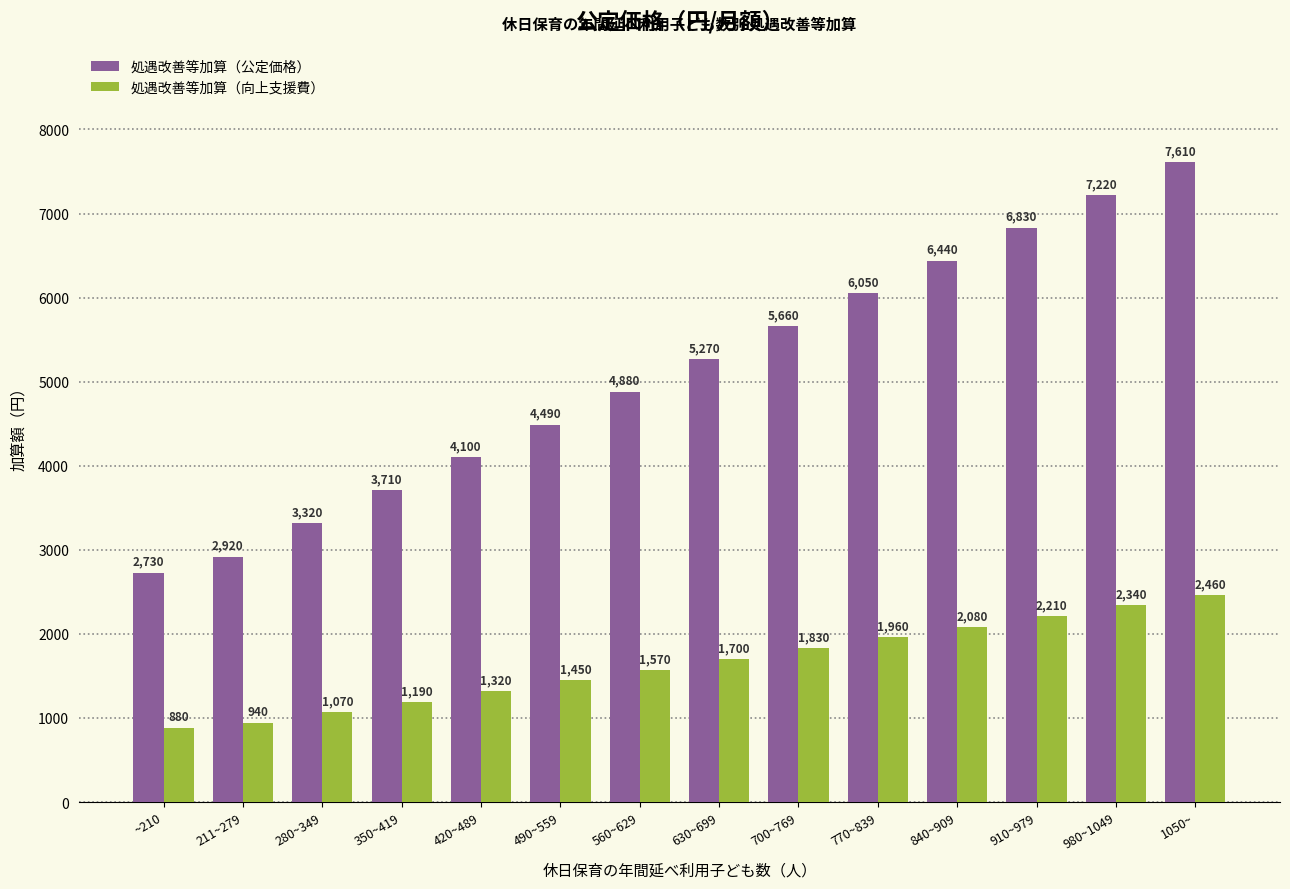

Is the value of 処遇改善等加算（公定価格） at ~210 greater than the value of 処遇改善等加算（向上支援費） at 560~629?

Yes